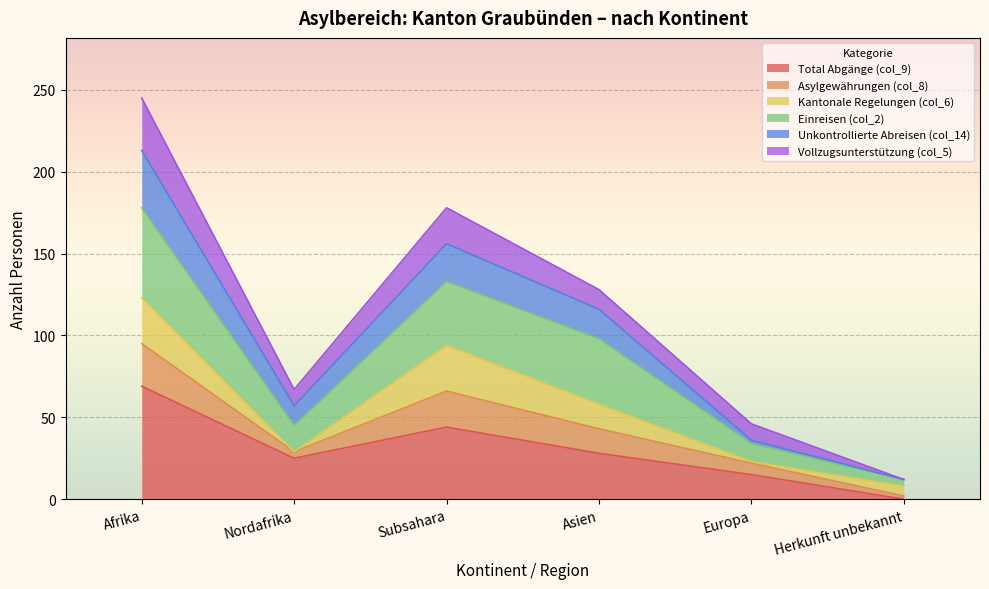

Which category has the highest value in the Total Abgänge (col_9) series?

Afrika